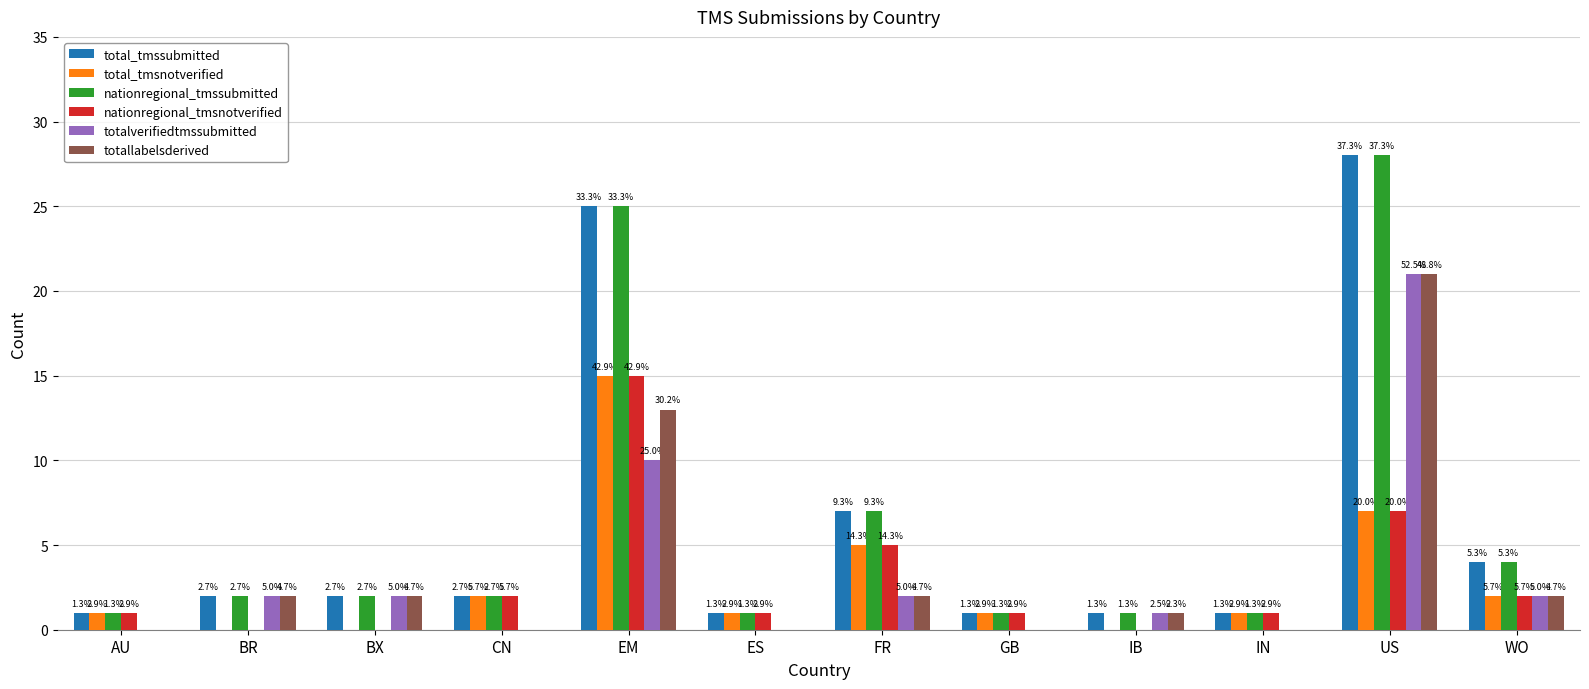

At which category is the sum across all series the highest?

US